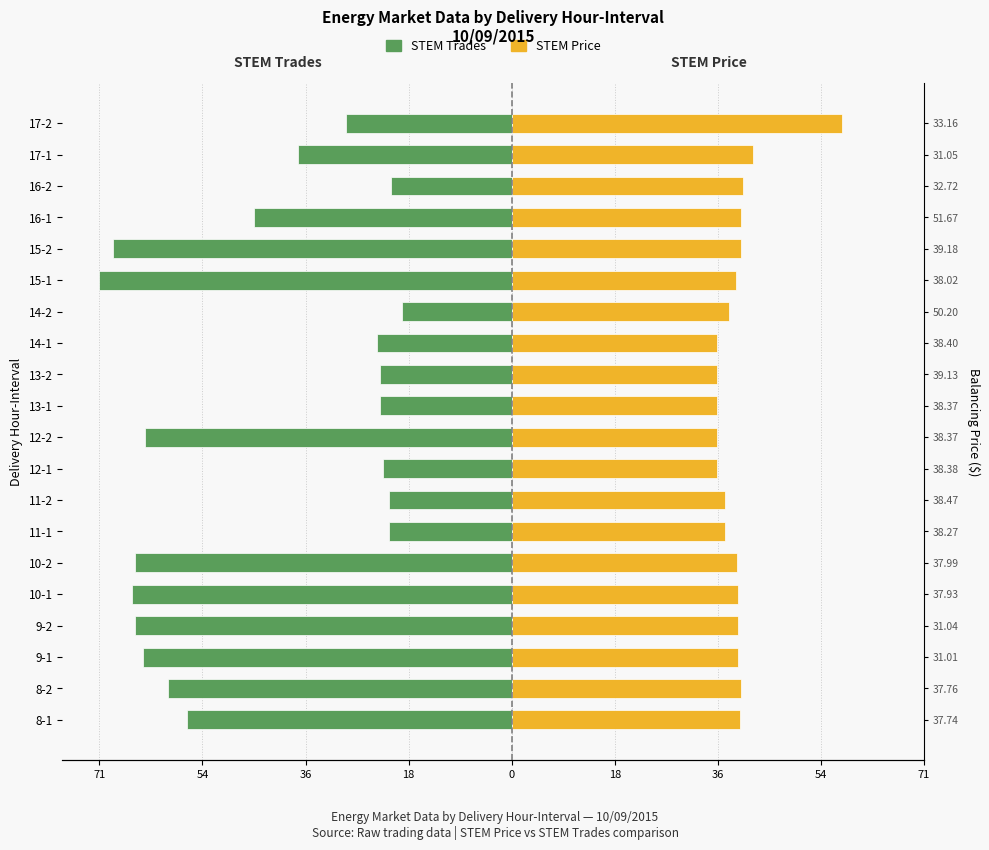

What value does the STEM Price series have at 15?

39.6